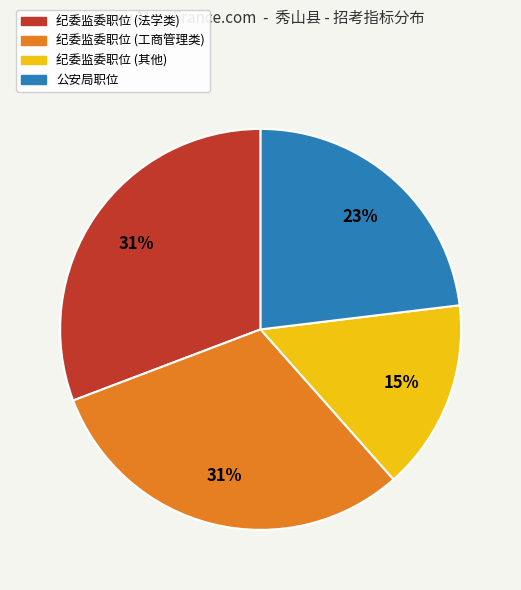

To the nearest percent, what is the average slice percentage?

25%